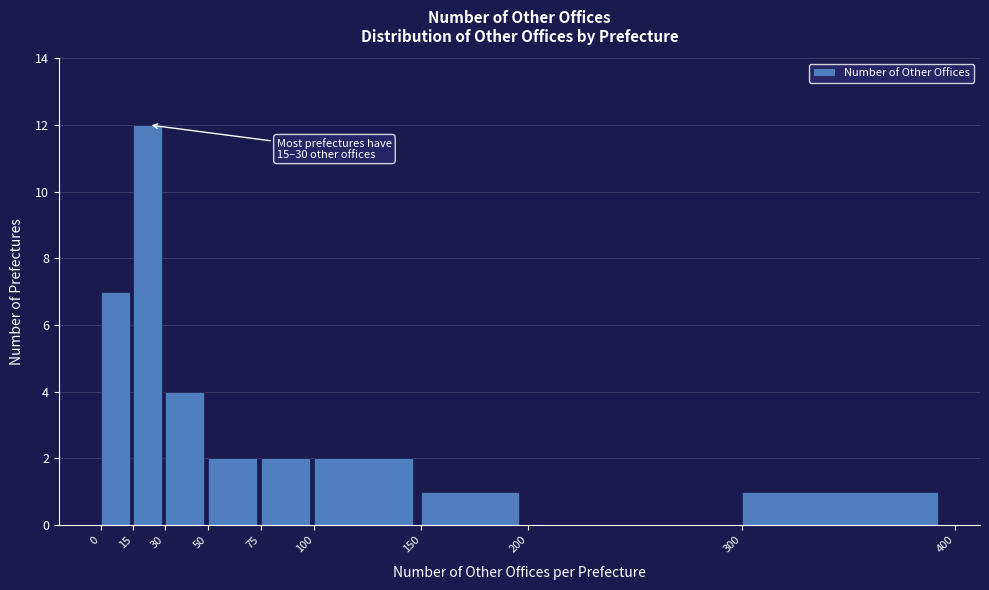

Over which range of the x-axis is the bar tallest?

15 to 30